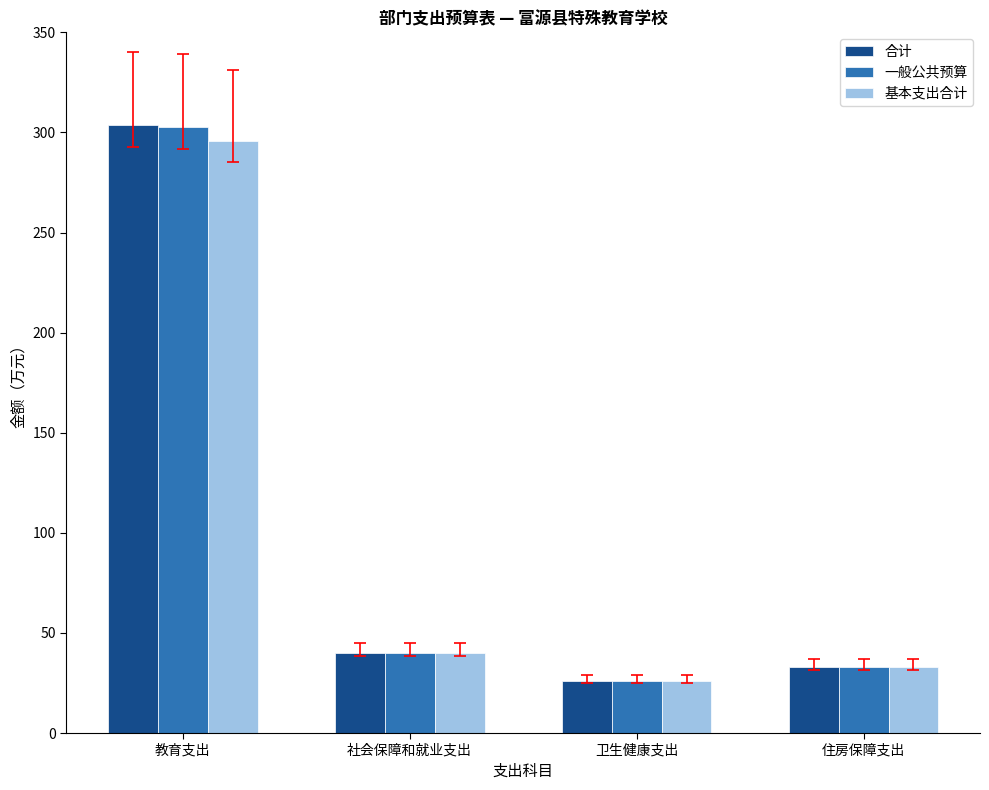

The value of 基本支出合计 at 社会保障和就业支出 is 40.1. True or false?

True